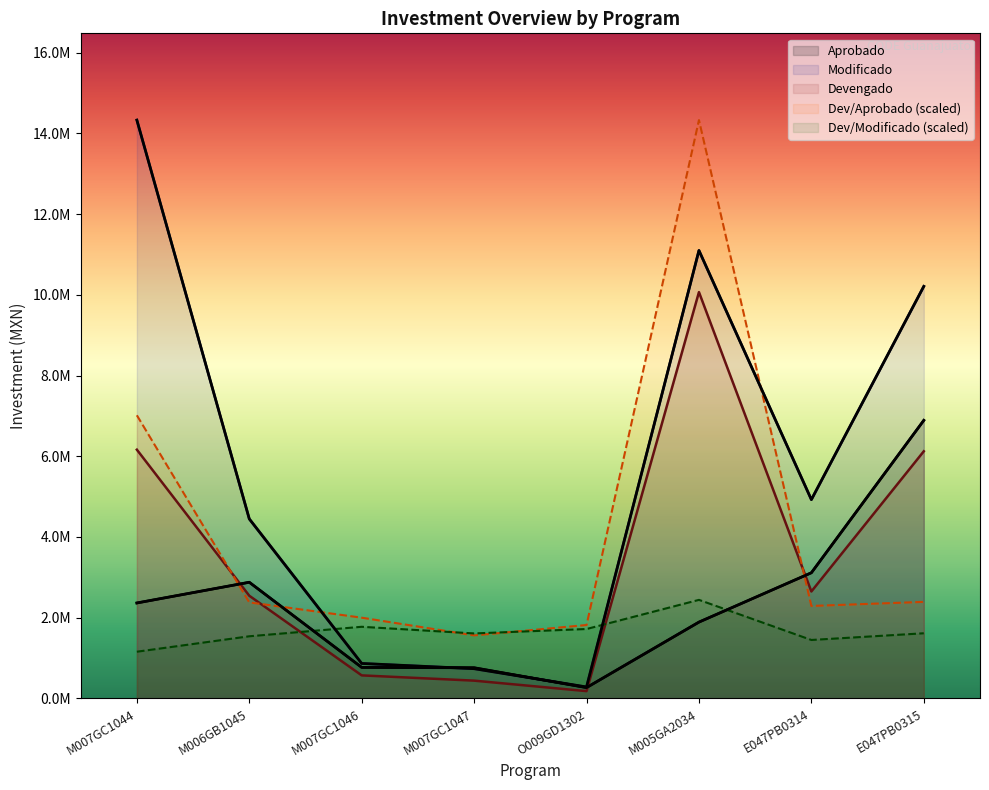

Reading left to right, transcribe all the data shown in this chart.

Aprobado: M007GC1044=2365468.0	M006GB1045=2878730.3	M007GC1046=769486.7	M007GC1047=760633.9	O009GD1302=268967.1	M005GA2034=1891731.2	E047PB0314=3114040.9	E047PB0315=6889497.3
Modificado: M007GC1044=14327087.8	M006GB1045=4448215.5	M007GC1046=867164.3	M007GC1047=737726.3	O009GD1302=284459.0	M005GA2034=11097544.5	E047PB0314=4925370.3	E047PB0315=10208432.6
Devengado: M007GC1044=6162844.3	M006GB1045=2544824.5	M007GC1046=571864.9	M007GC1047=441349.8	O009GD1302=181744.1	M005GA2034=10066286.6	E047PB0314=2650219.3	E047PB0315=6122916.2
Dev/Aprobado: M007GC1044=7014749.7	M006GB1045=2380153.2	M007GC1046=2000969.0	M007GC1047=1562267.3	O009GD1302=1819320.4	M005GA2034=14327087.8	E047PB0314=2291424.5	E047PB0315=2392868.5
Dev/Modificado: M007GC1044=1158167.4	M006GB1045=1540352.4	M007GC1046=1775579.3	M007GC1047=1610778.3	O009GD1302=1720238.2	M005GA2034=2442251.9	E047PB0314=1448741.7	E047PB0315=1614906.2